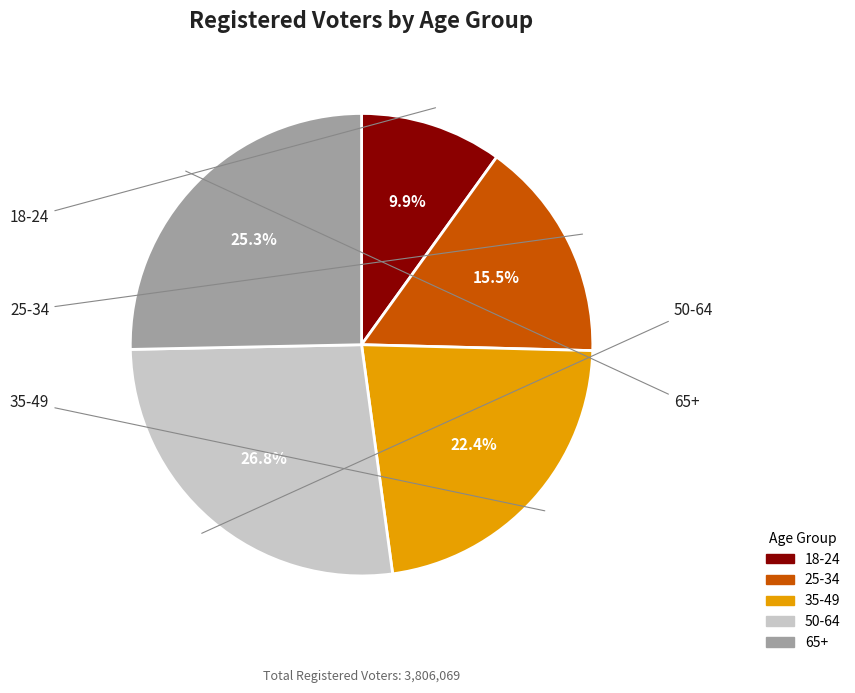

Is 65+ the majority of the pie?

No